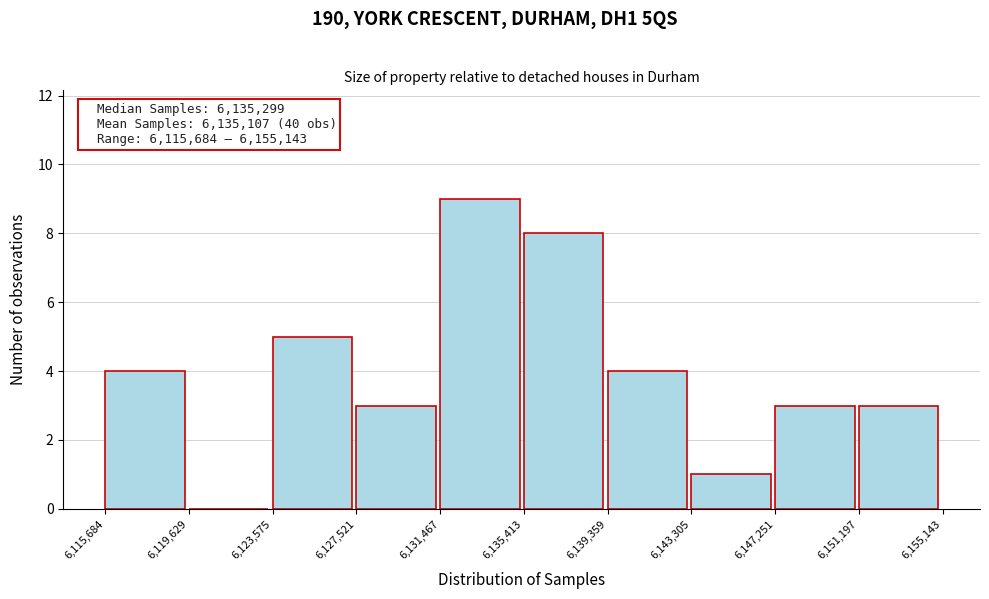

Over which range of the x-axis is the bar tallest?

6,131,467 to 6,135,413